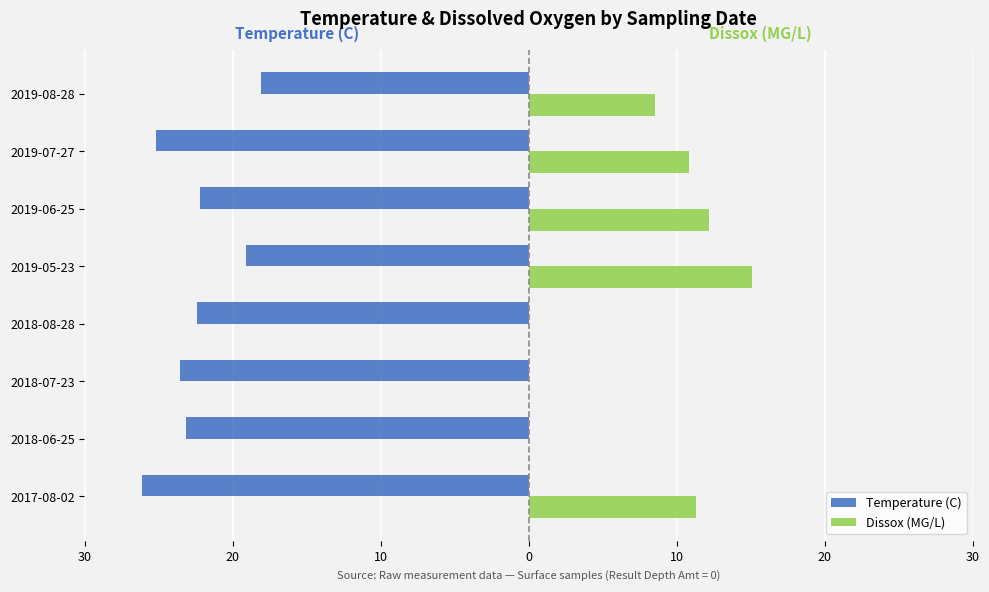

What is the sum of all Temperature (C) values?

-179.8